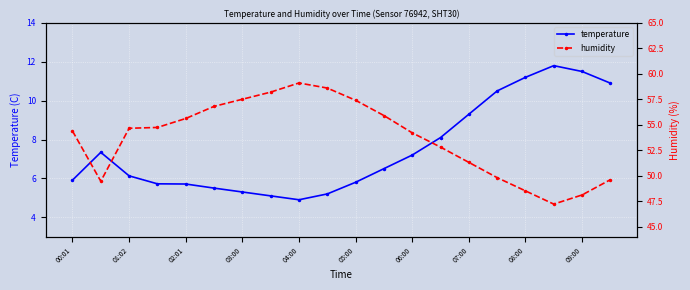

What is the difference between the maximum and second lowest values in the humidity series?

11.0